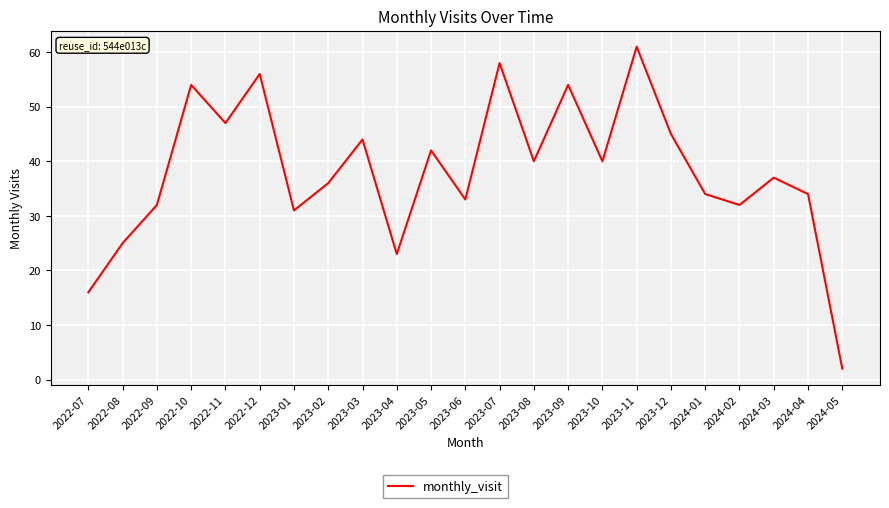

What is the maximum value shown in the chart?

61